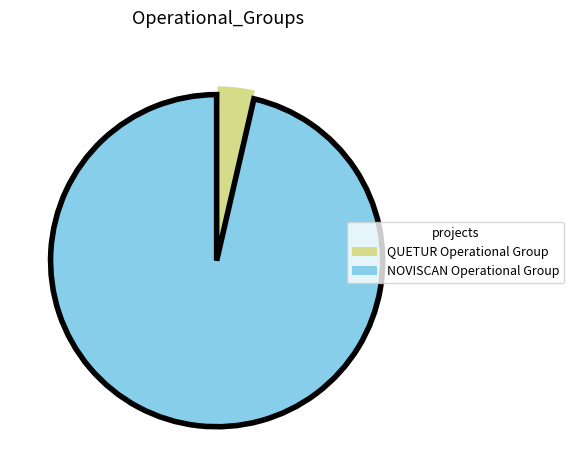

Is it true that QUETUR Operational Group is 4% of the pie?

True